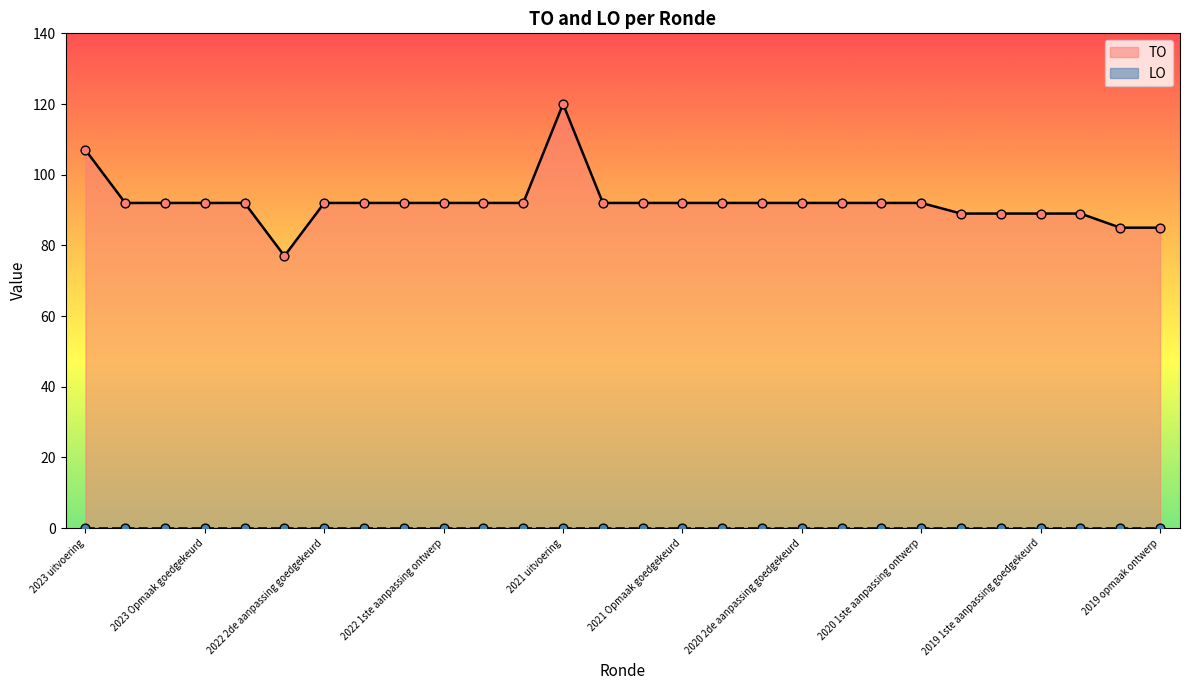

Approximately how many times larger is the value at 2023 Opmaak goedgekeurd compared to 2020 1ste aanpassing goedgekeurd?

1.0